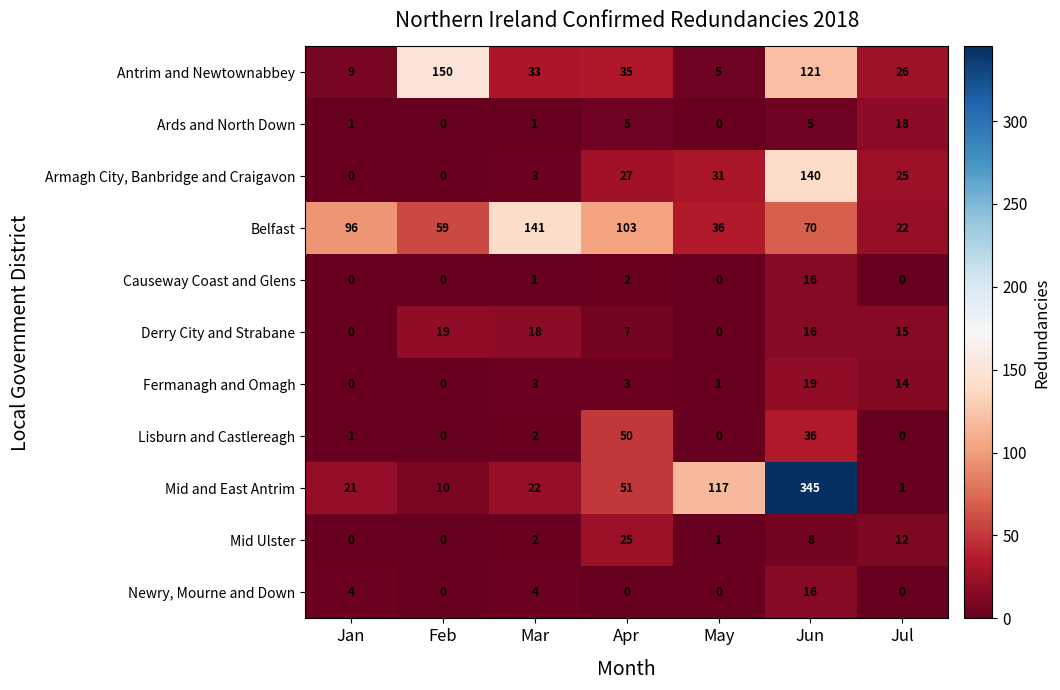

How many Newry, Mourne and Down values are between 0 and 4?

6